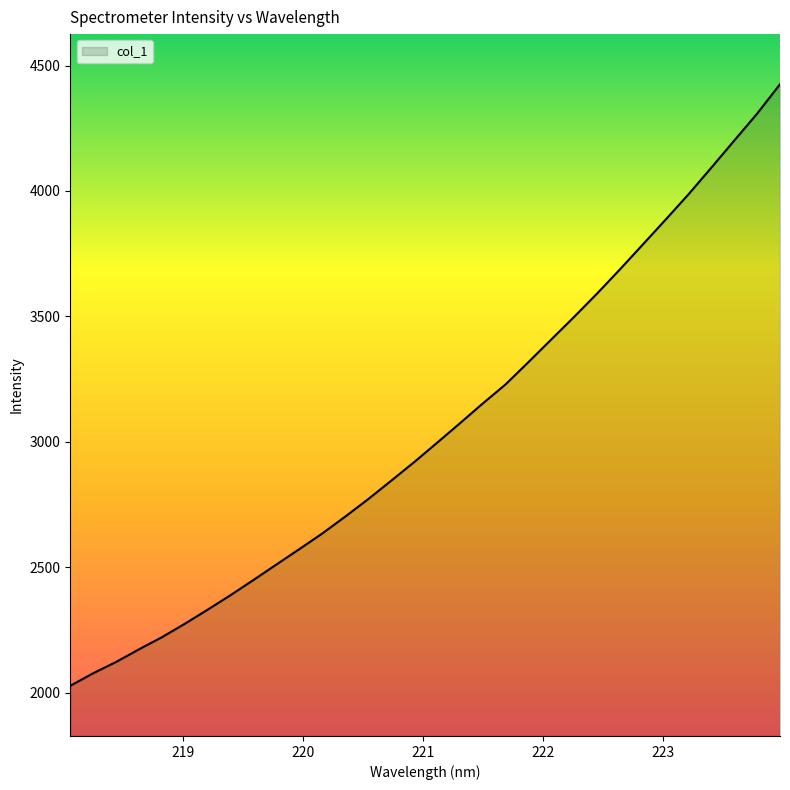

What is the maximum value shown in the chart?

4425.5